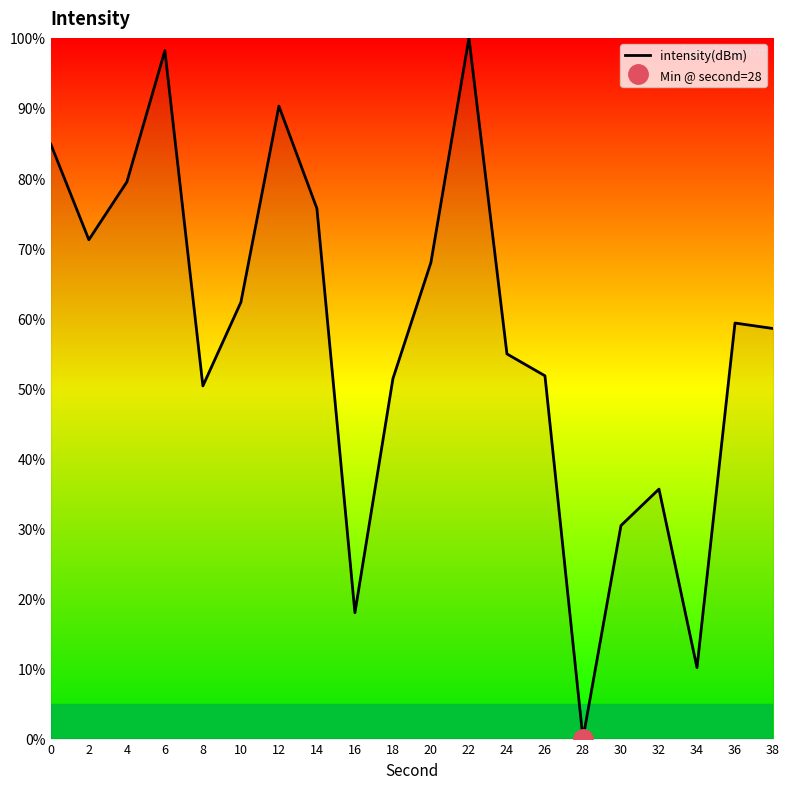

What is the difference between the maximum and minimum values?

100.0